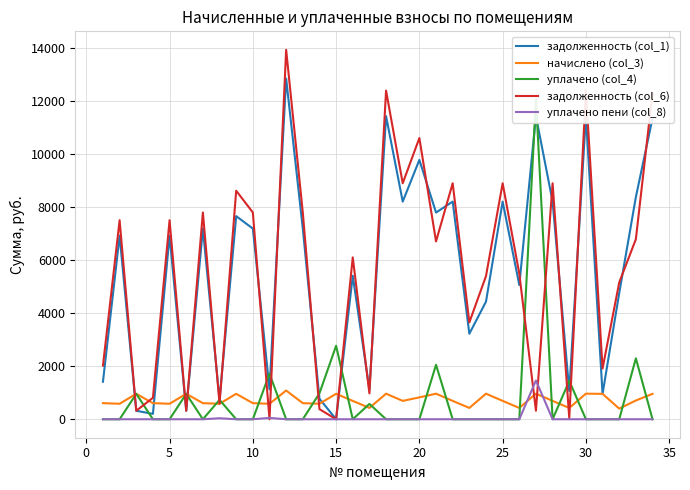

What is the maximum value for задолженность (col_1)?

12864.0